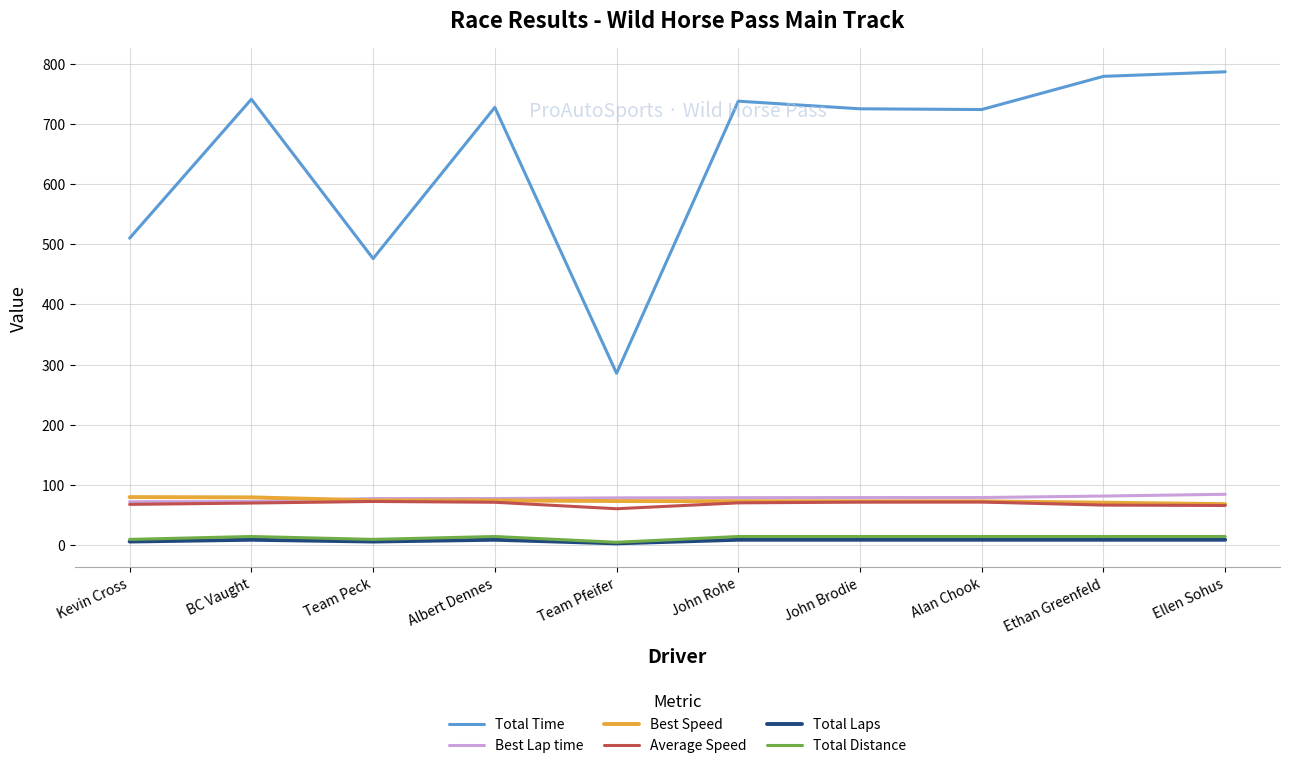

Which series has the largest range (max minus min)?

Total Time